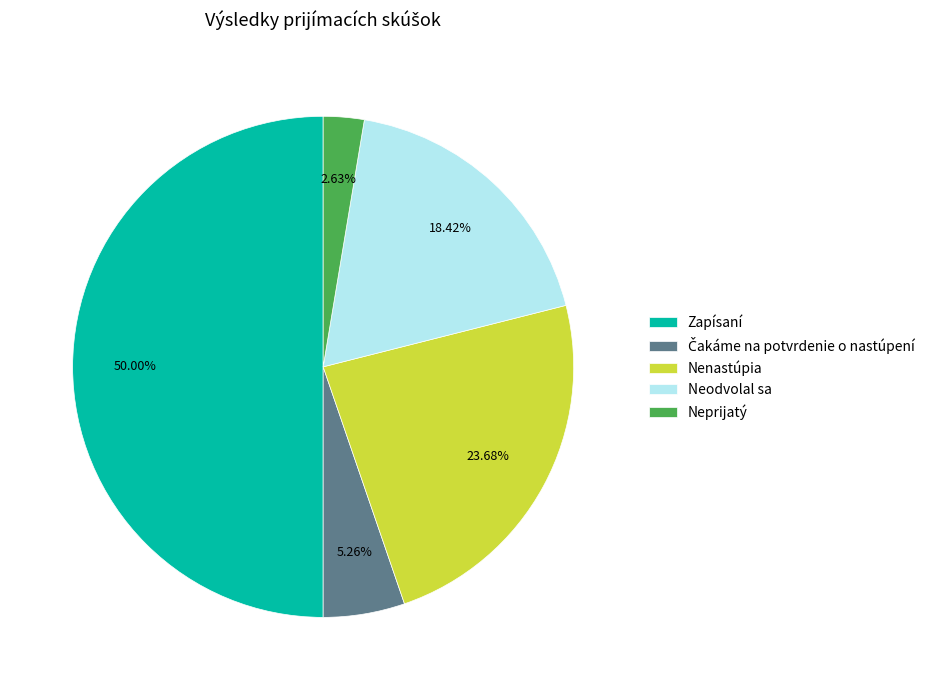

Which has a higher value, Neodvolal sa or Neprijatý?

Neodvolal sa